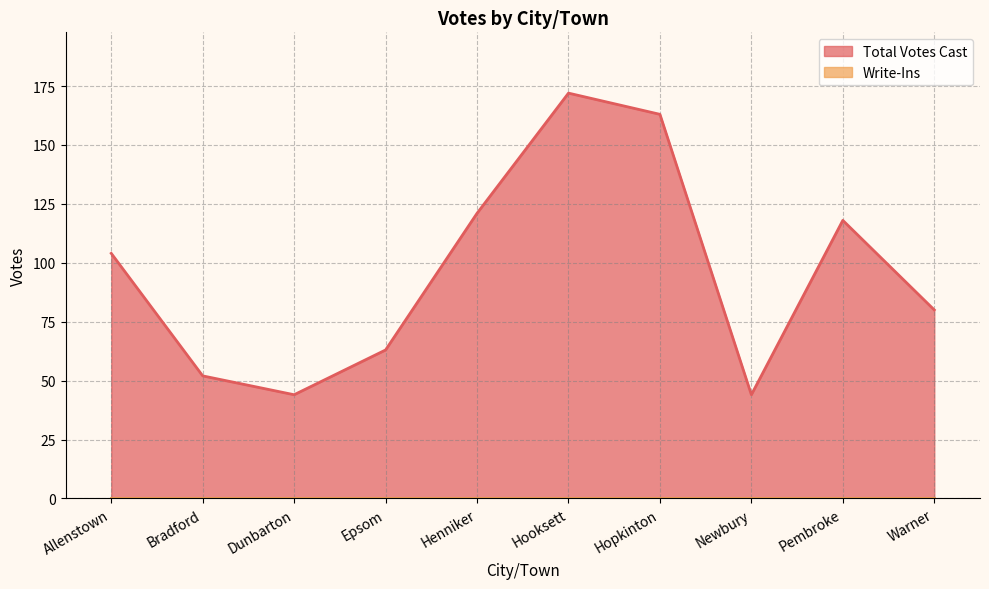

Is it true that the value at Hooksett is 172?

True